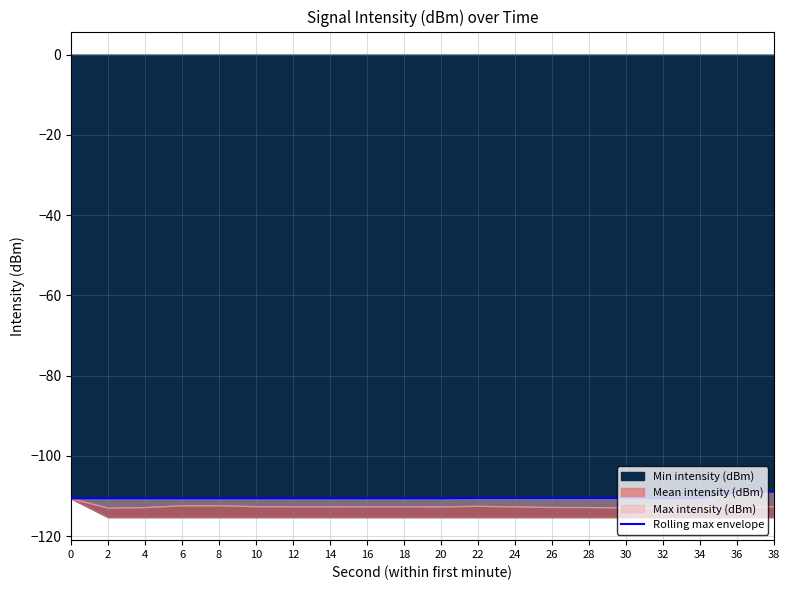

Which has a higher value, 6 or 38?

38